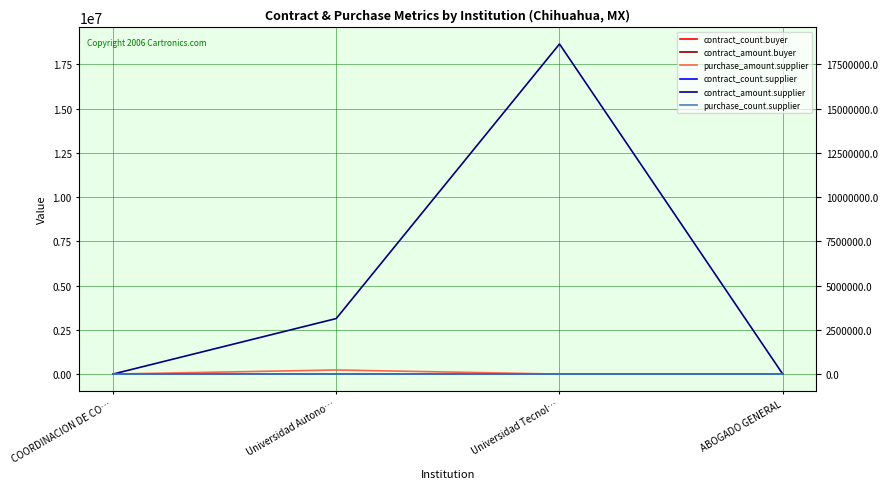

Which category has the lowest value in the purchase_amount.supplier series?

COORDINACION DE CO…